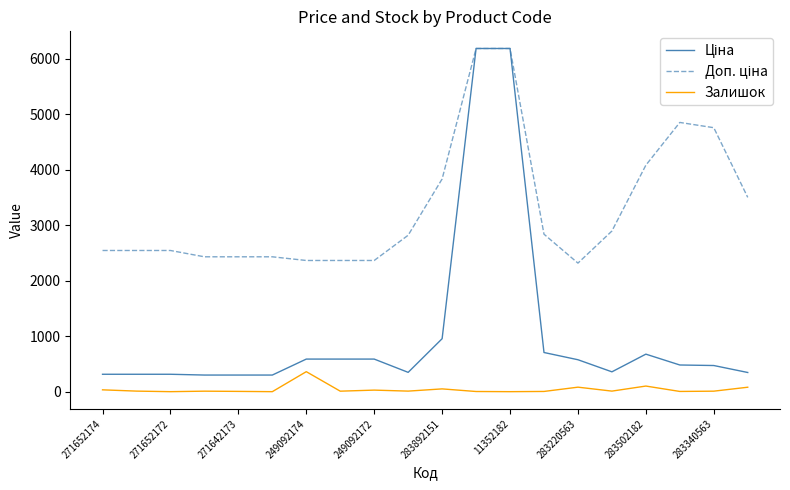

Does the chart have visible grid lines?

No